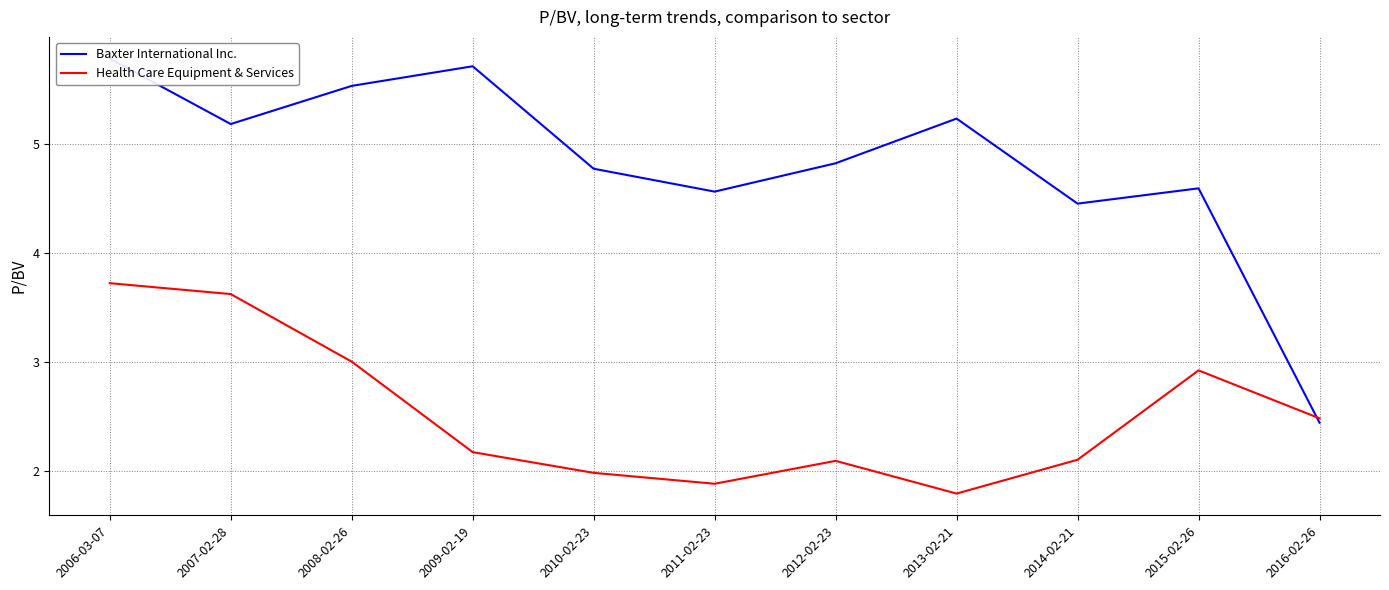

The value of Baxter International Inc. at 2012-02-23 is 4.8. True or false?

True